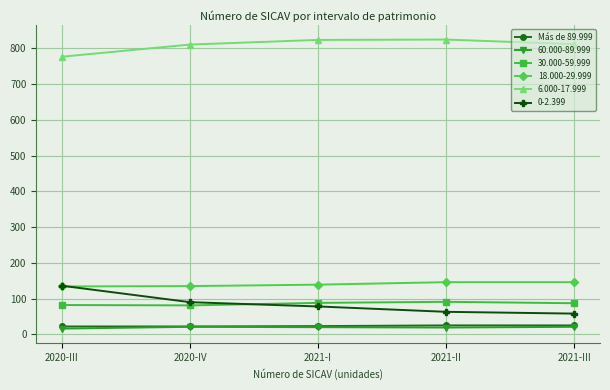

True or false: 18.000-29.999 and 6.000-17.999 cross at least once.

False